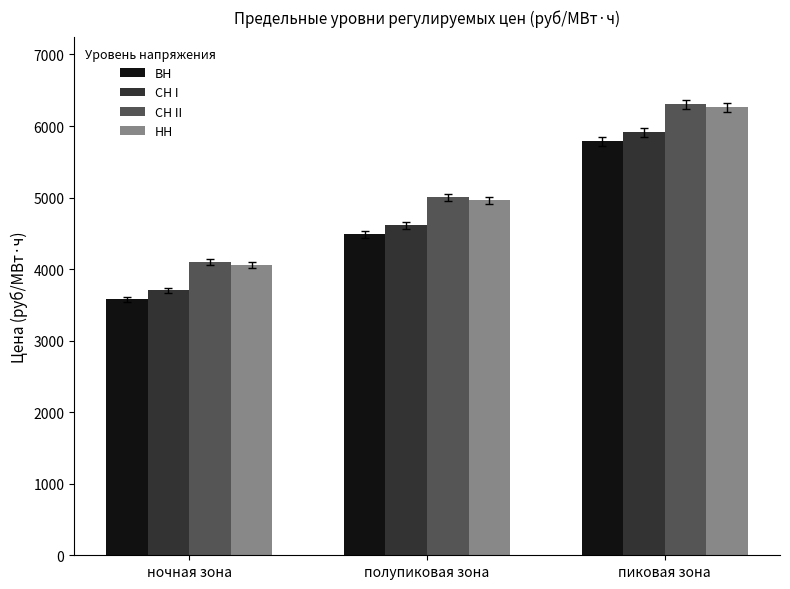

How many data points in НН are above 4961?

2